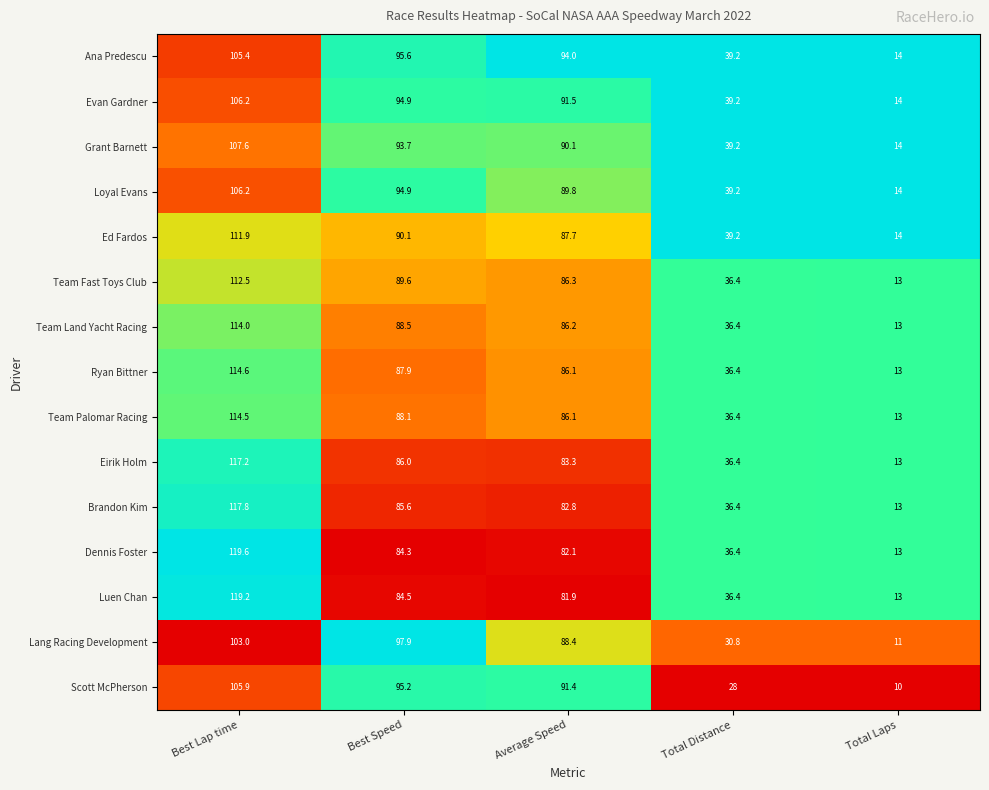

At which category is the sum across all series the highest?

Best Lap time